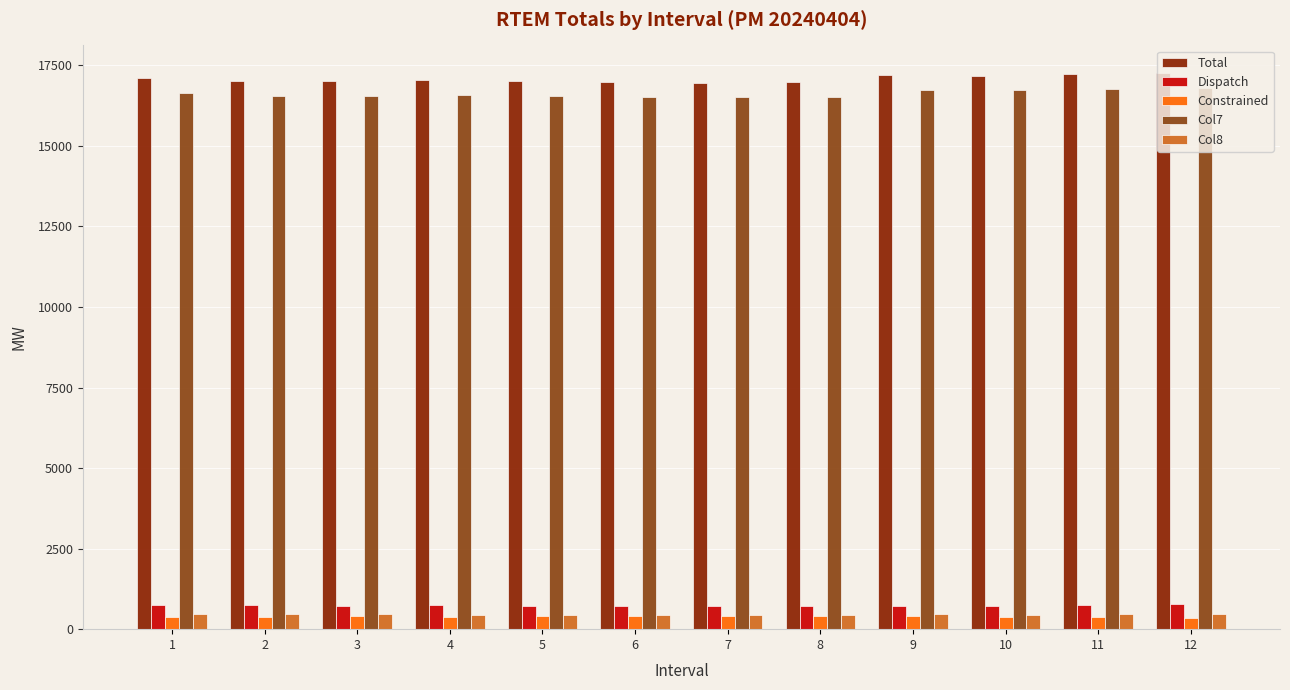

Is the value of Col8 at 5 greater than the value of Dispatch at 11?

No